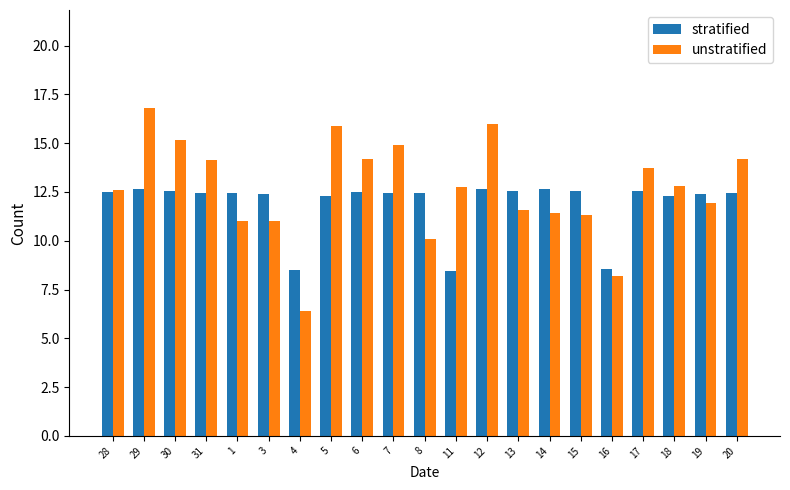

List the series in order of their overall mean, highest first.

unstratified, stratified